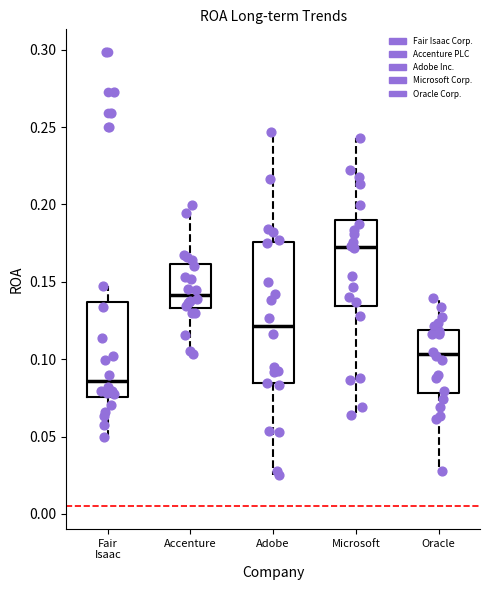

Reading left to right, read every box against the y-axis: the position of its median line, the range the box covers, and the ends of its whiskers. The values are not printed on the chart, so give them approximately, as read against the axis.

Fair Isaac: median 0.085, box 0.075 to 0.135, whiskers 0.050 to 0.145
Accenture: median 0.140, box 0.135 to 0.160, whiskers 0.105 to 0.200
Adobe: median 0.120, box 0.085 to 0.175, whiskers 0.025 to 0.245
Microsoft: median 0.175, box 0.135 to 0.190, whiskers 0.065 to 0.245
Oracle: median 0.105, box 0.080 to 0.120, whiskers 0.030 to 0.140